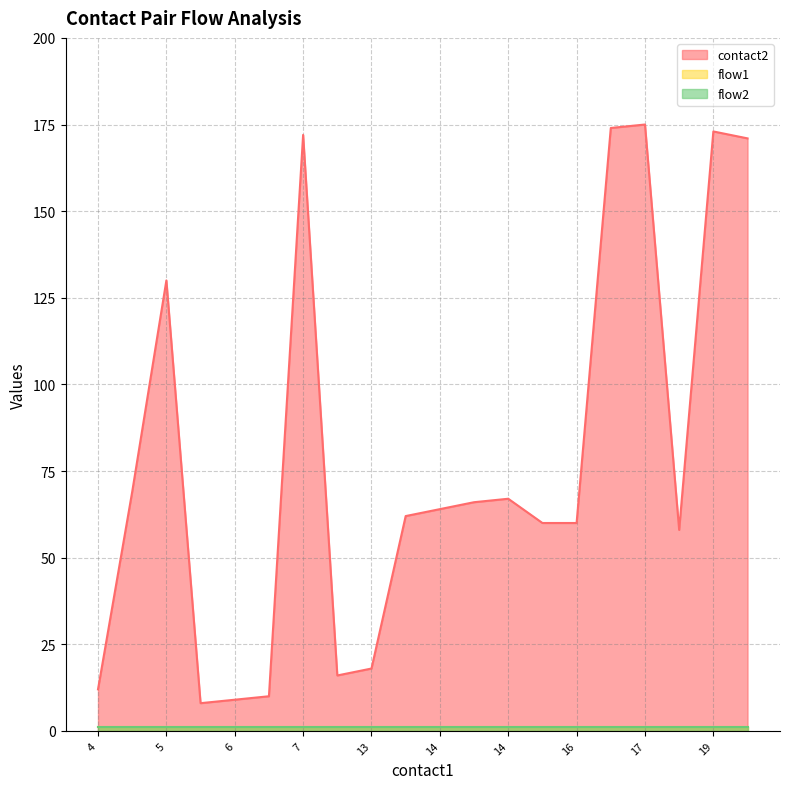

Reading right to left, list all the values displayed in this chart.

contact2: 171	173	58	175	174	60	60	67	66	64	62	18	16	172	10	9	8	130	69	12
flow1: 1	1	1	1	1	1	1	1	1	1	1	1	1	1	1	1	1	1	1	1
flow2: 1	1	1	1	1	1	1	1	1	1	1	1	1	1	1	1	1	1	1	1